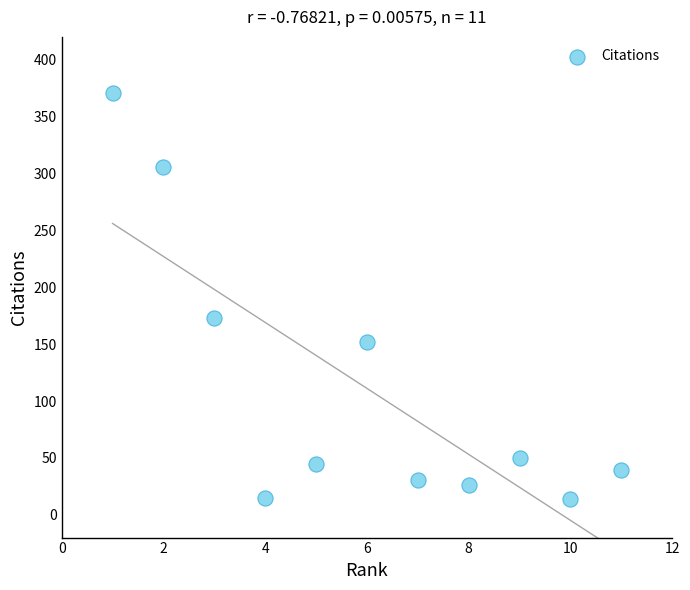

What Y value in the scatter plot is closest to 192?

173